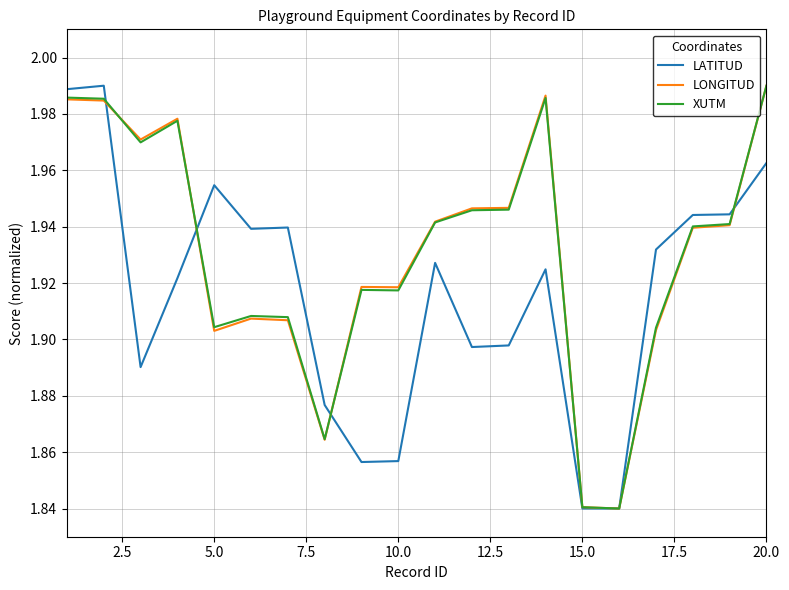

How many lines are shown in the chart?

3